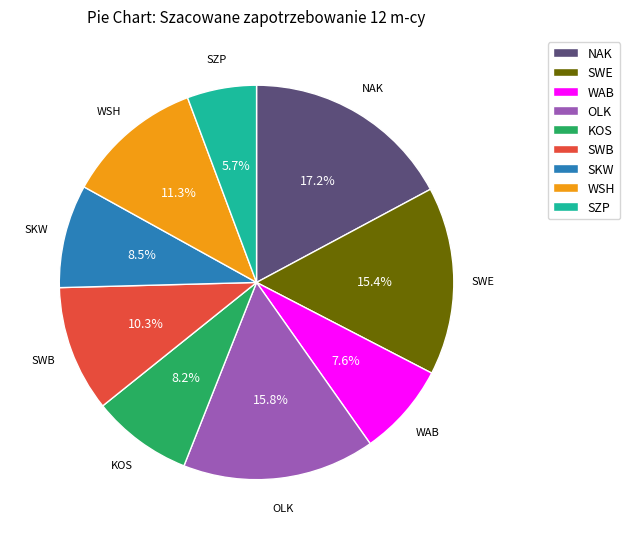

What is the smallest slice in the pie chart?

SZP